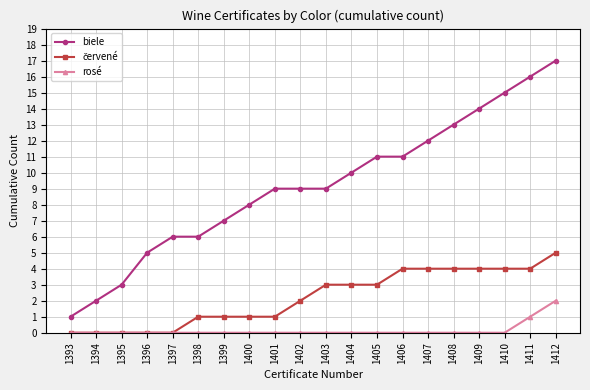

What is the value of the biele point at the 4th from the left?

5